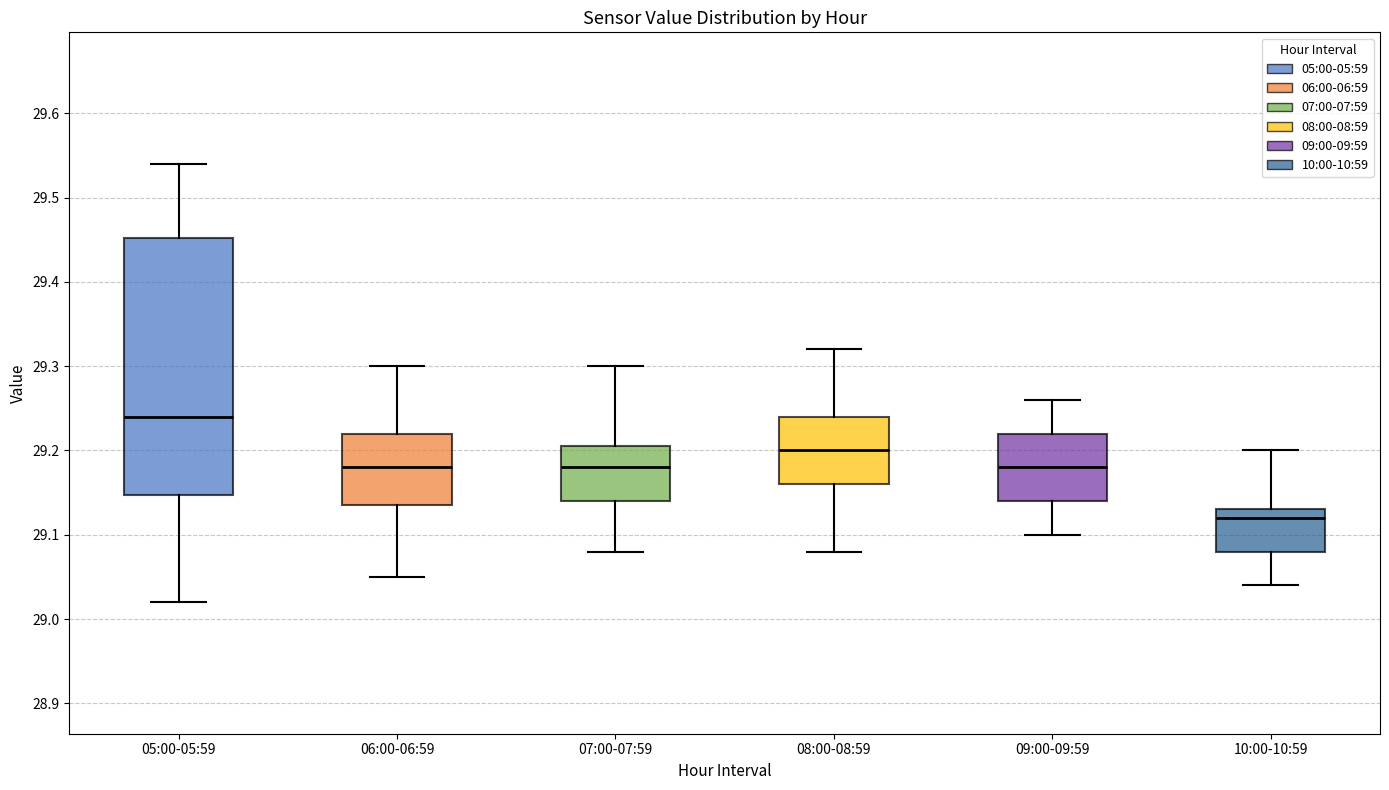

Which box's median line is the highest?

05:00-05:59